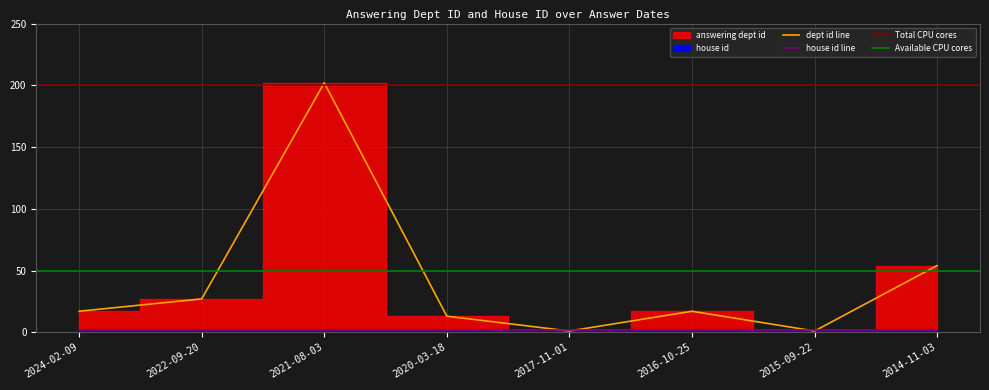

True or false: there are more than 2 points higher than both neighbors.

False